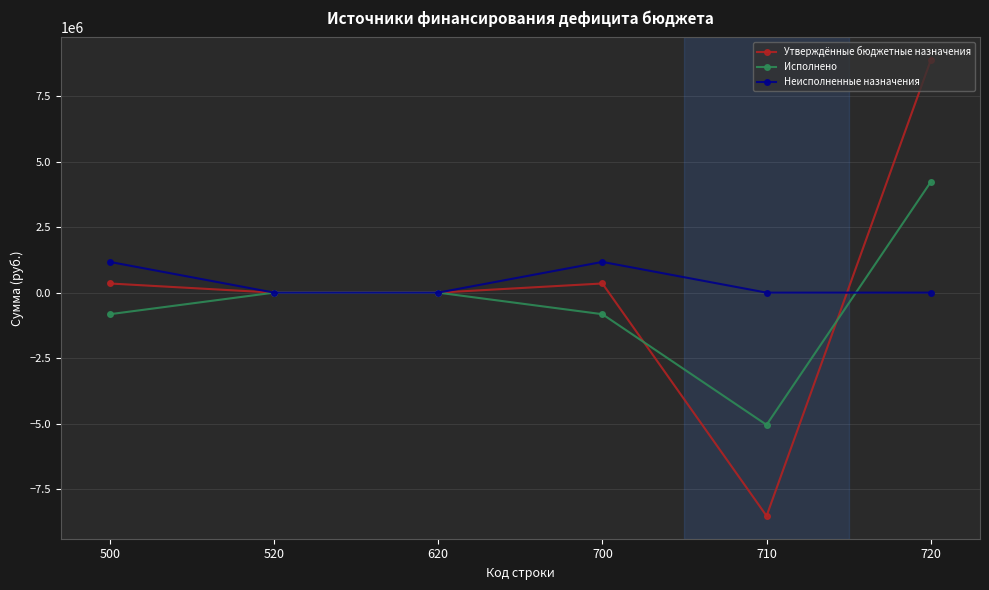

What is the minimum value for Исполнено?

-5043130.1